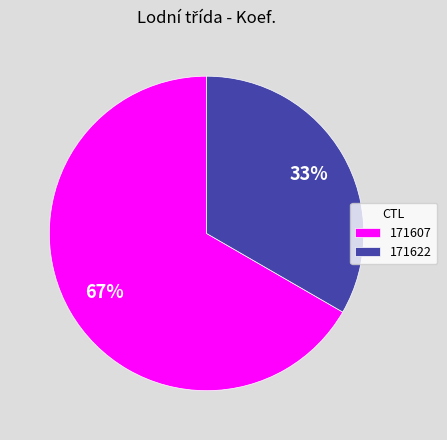

To the nearest percent, what is the combined percentage of 171622 and 171607?

100%